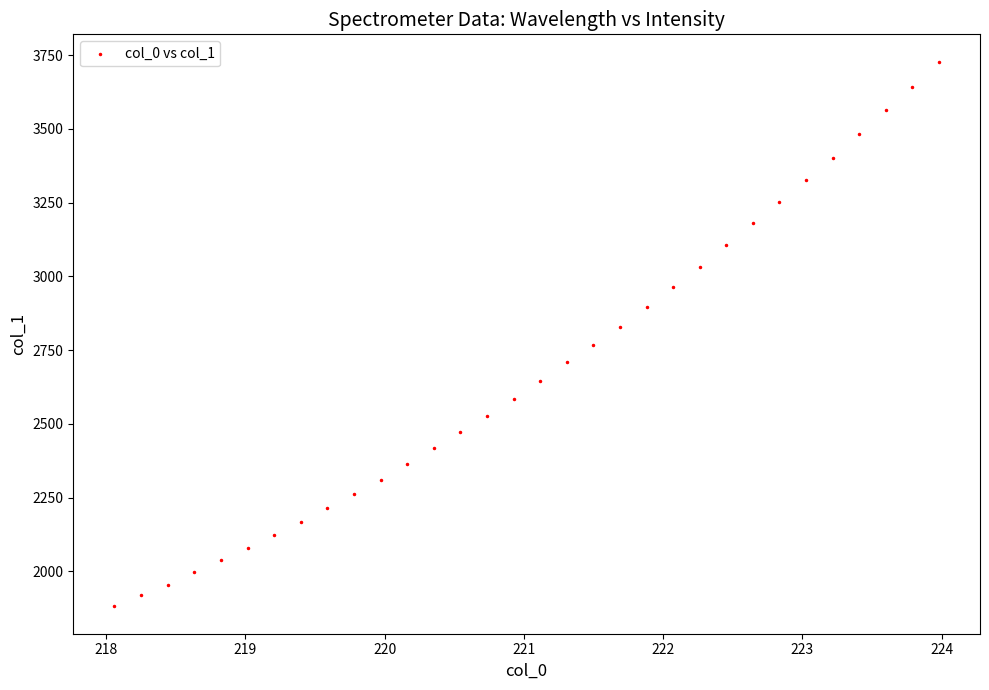

What is the range of X values (max minus min)?

5.9